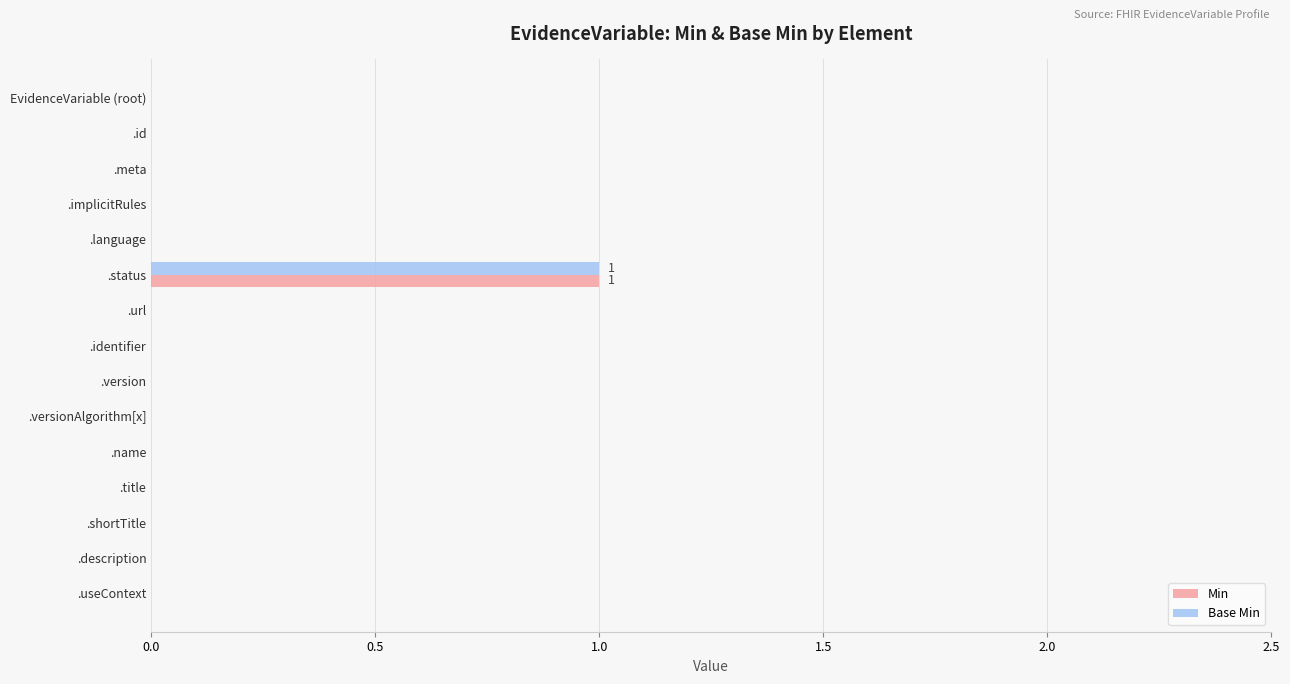

Which label corresponds to the largest value in the chart?

.status